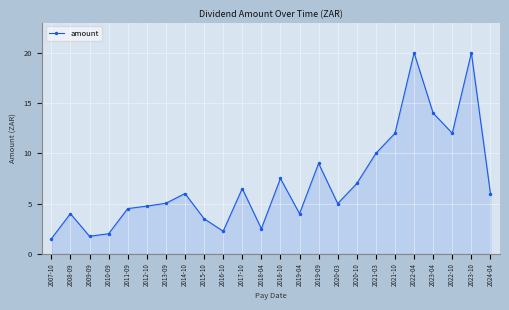

Does the chart display data point markers on the line(s)?

Yes